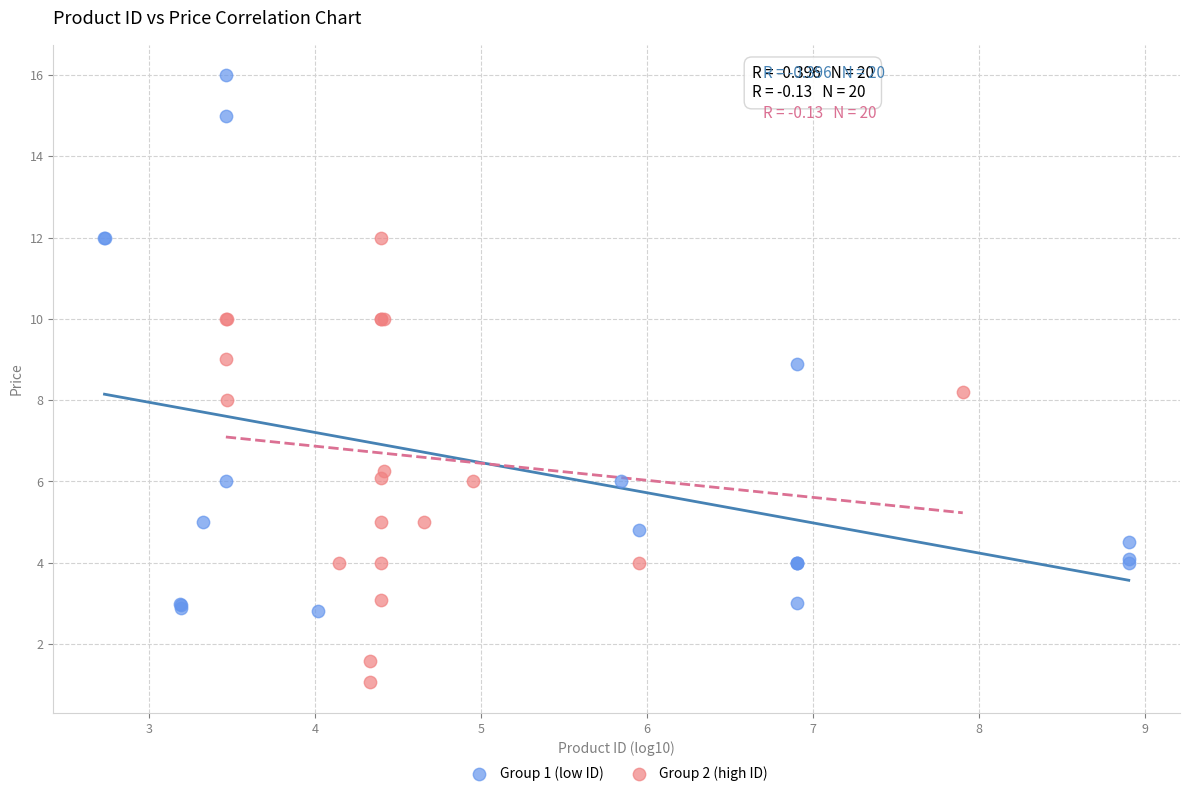

Which series contains the lowest Y value?

Group 2 (high ID)